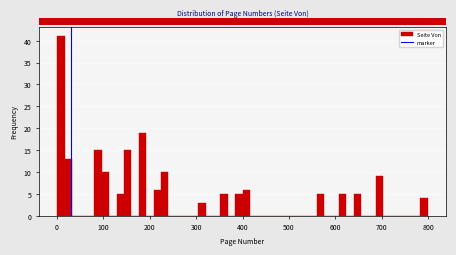

Read against the x-axis, roughly where is the centre of the tallest bar?

10